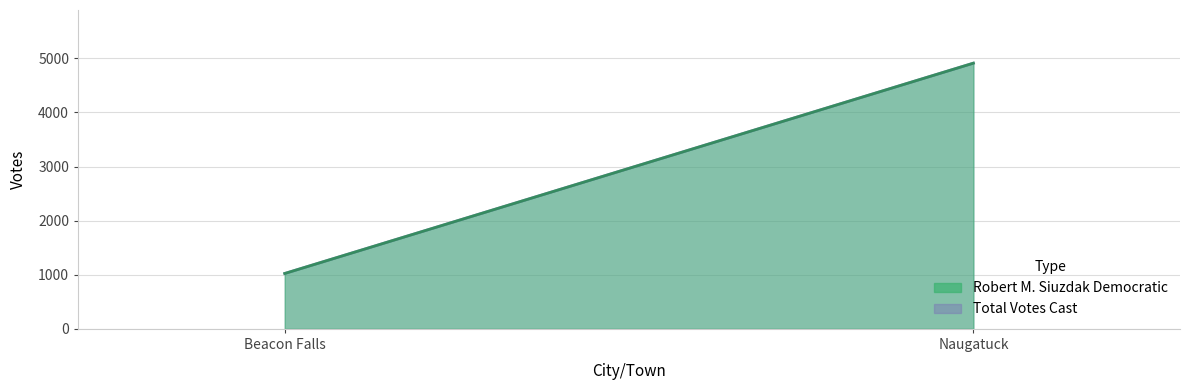

At Beacon Falls, list the series in order from smallest to largest.

Robert M. Siuzdak Democratic, Total Votes Cast